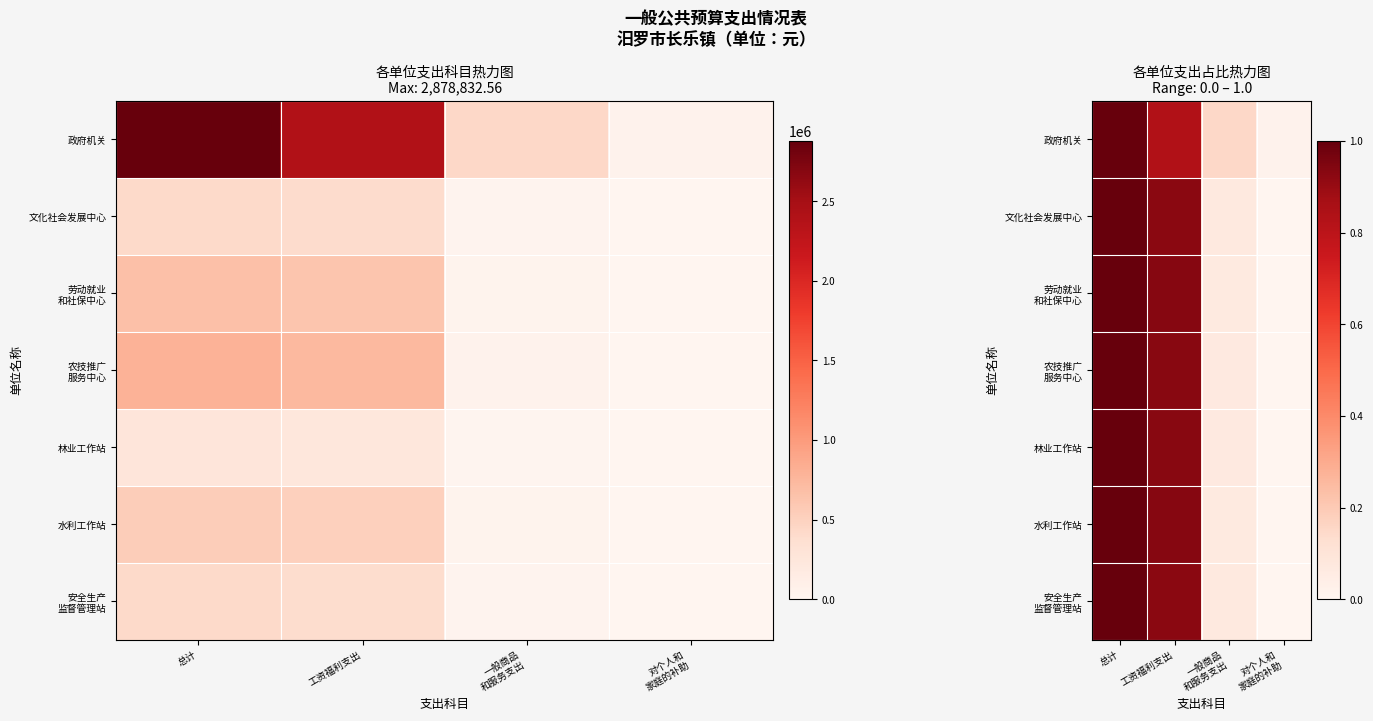

Where is 农技推广 服务中心 nearest to the value 0?

对个人和 家庭的补助